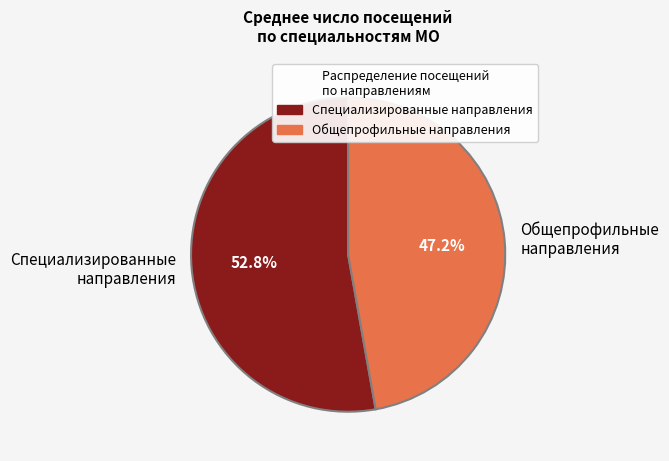

What is the ratio of the value at Специализированные направления to the value at Общепрофильные направления?

1.1